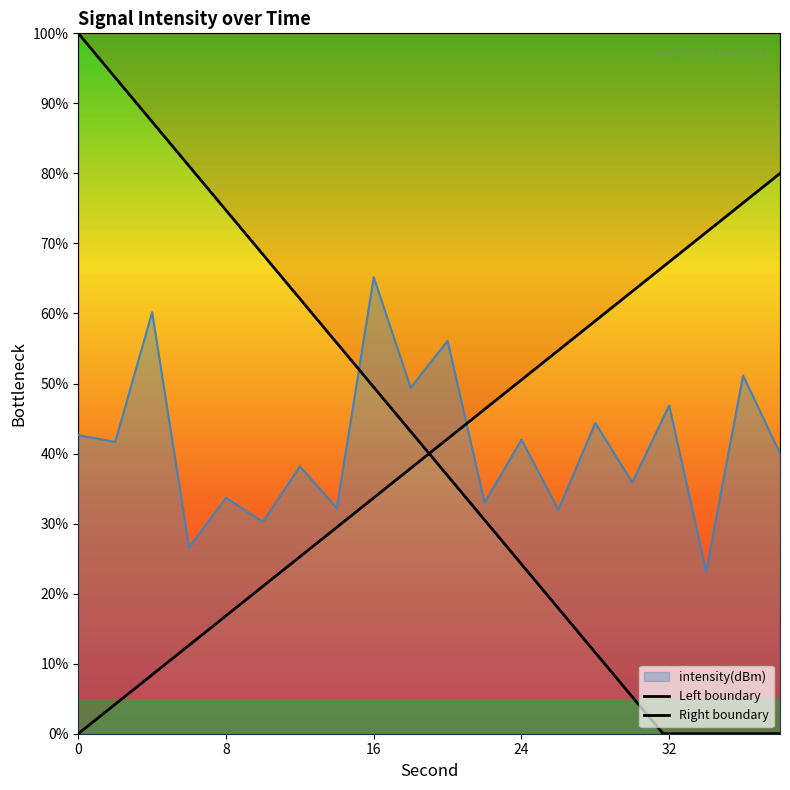

At which label is the value closest to 44?

28